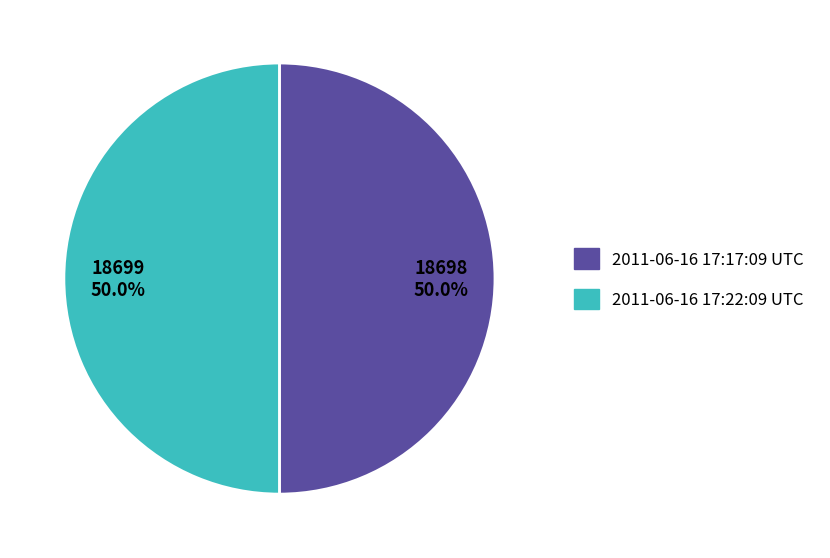

Is the sum of 2011-06-16 17:22:09 UTC and 2011-06-16 17:17:09 UTC greater than half?

Yes